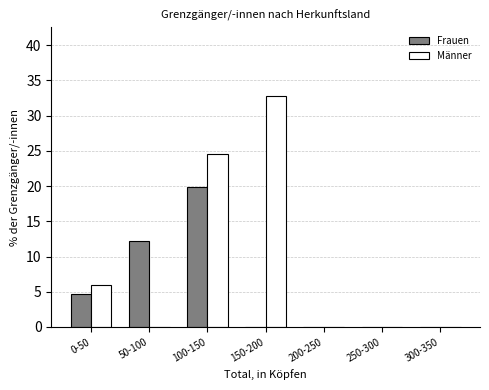

Reading left to right, transcribe all the data shown in this chart.

Frauen: 0-50=4.6	50-100=12.3	100-150=19.9	150-200=0.0	200-250=0.0	250-300=0.0	300-350=0.0
Männer: 0-50=5.9	50-100=0.0	100-150=24.5	150-200=32.7	200-250=0.0	250-300=0.0	300-350=0.0